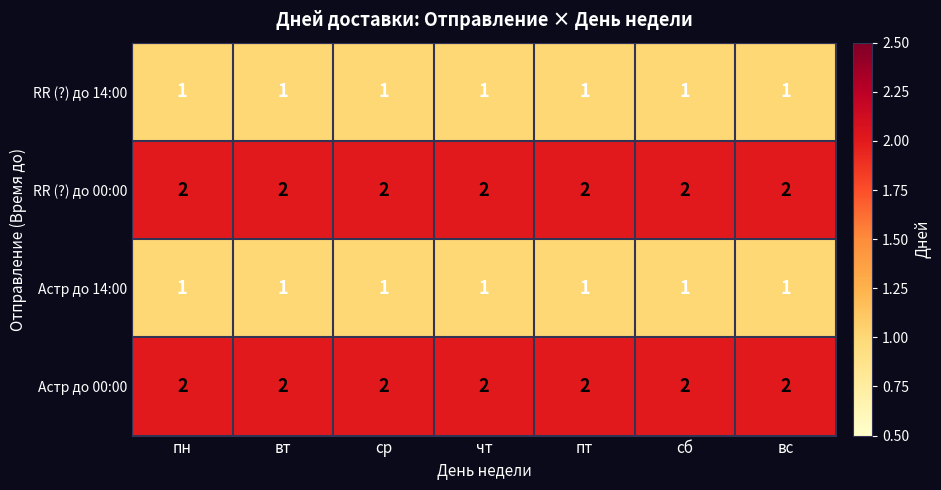

What is the sum of all RR (?) до 14:00 values?

7